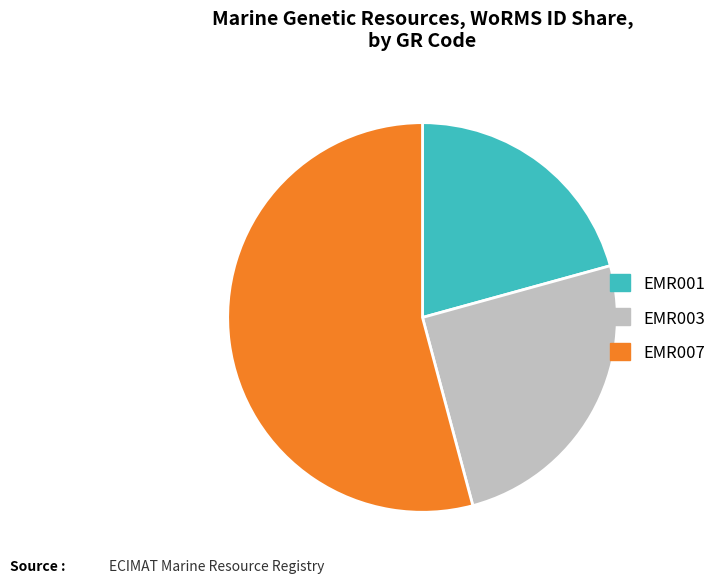

Which category has the biggest portion of the pie?

EMR007